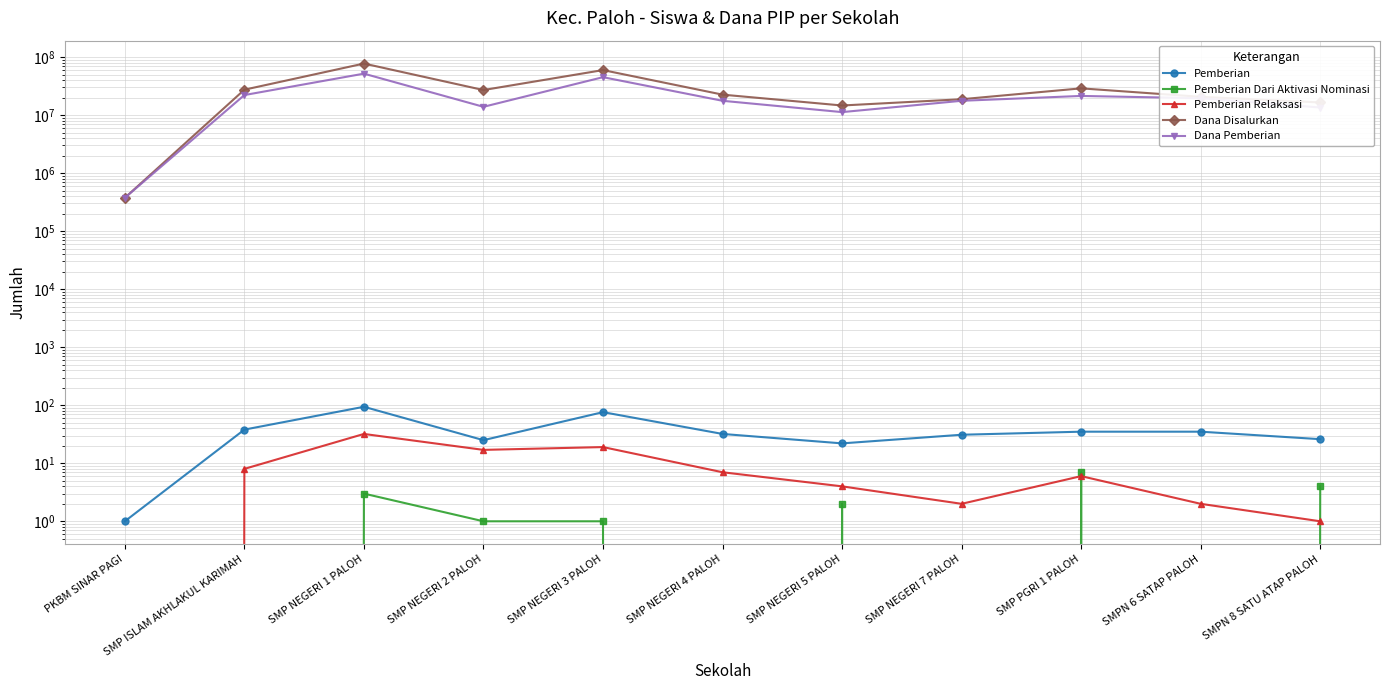

How many data points in Dana Pemberian are above 17625000?

5